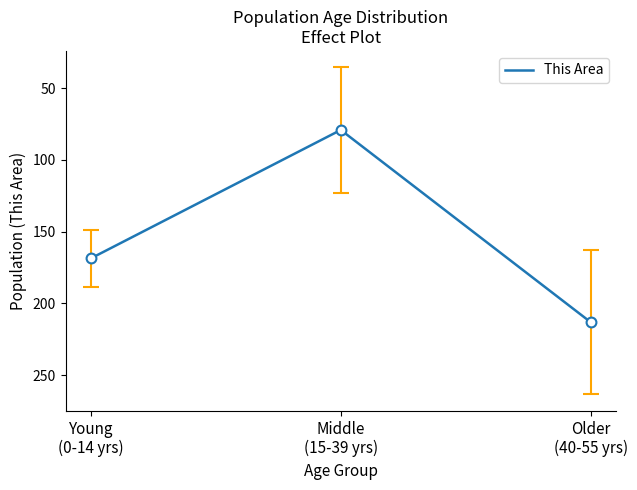

Between Young
(0-14 yrs) and Older
(40-55 yrs), which is larger?

Older
(40-55 yrs)